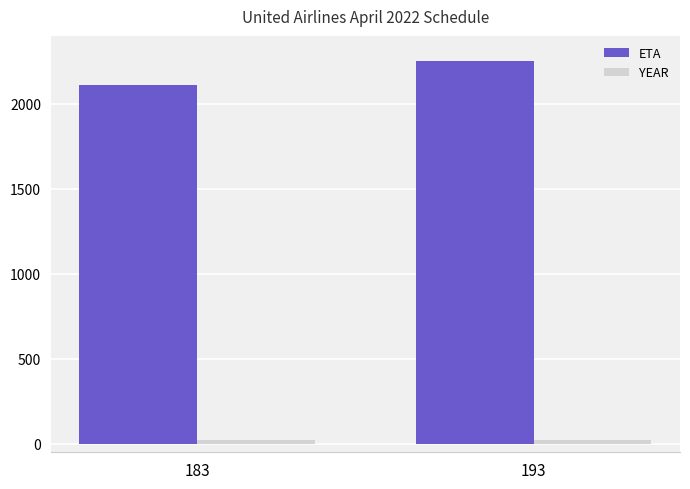

Rank the categories by ETA value from highest to lowest.

193, 183